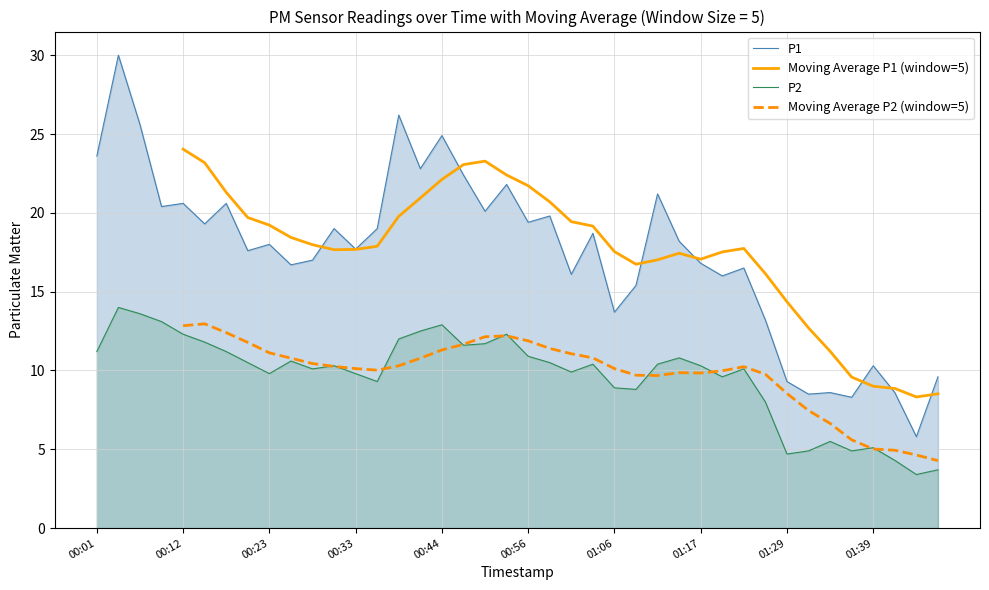

Count the number of categories in the chart.

40